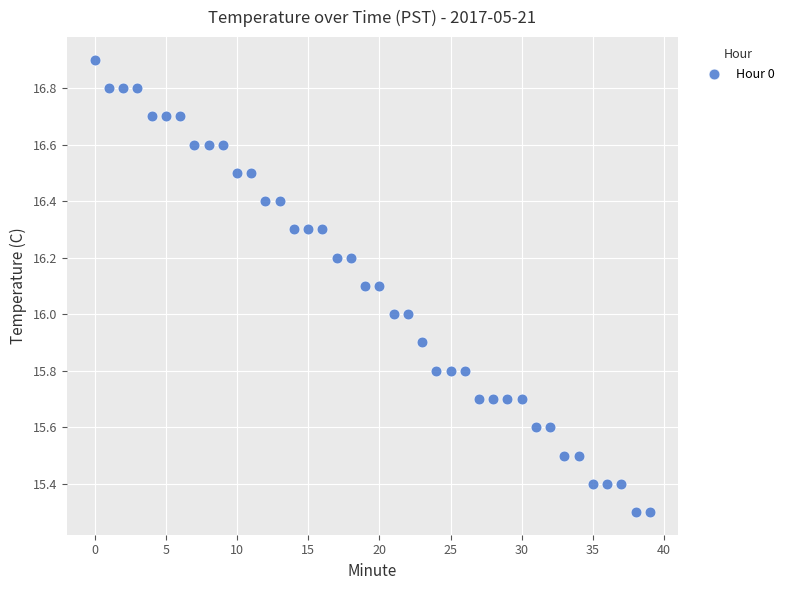

What is the range of Y values (max minus min)?

1.6